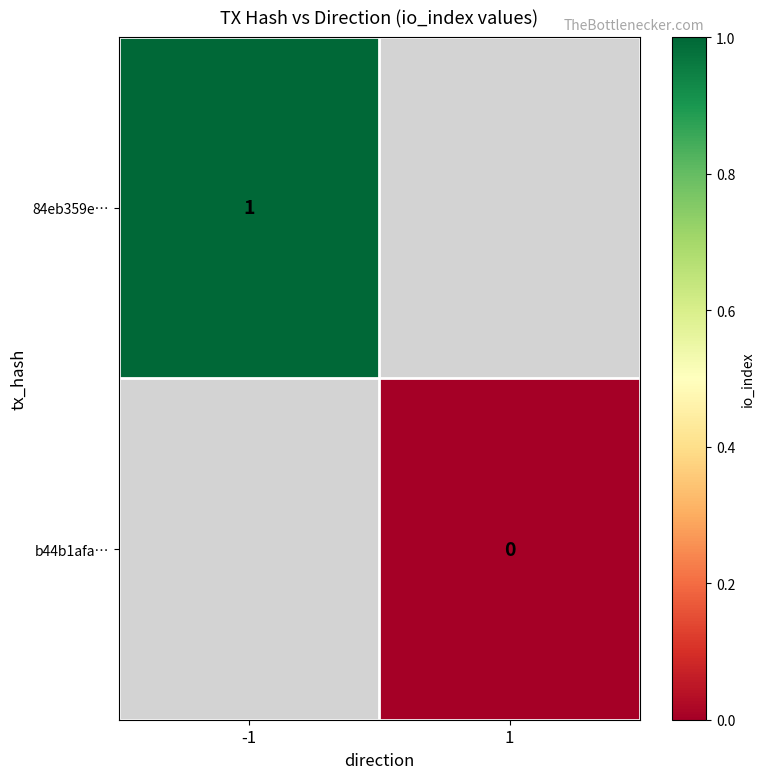

What is the maximum value for 84eb359e…?

1.0